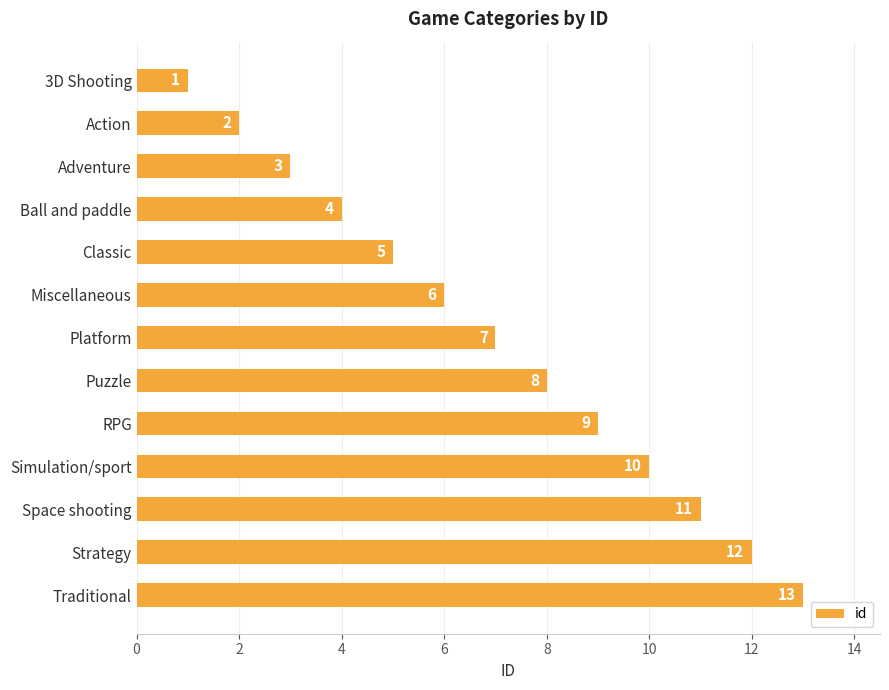

Is it true that the value at Ball and paddle is 4?

True